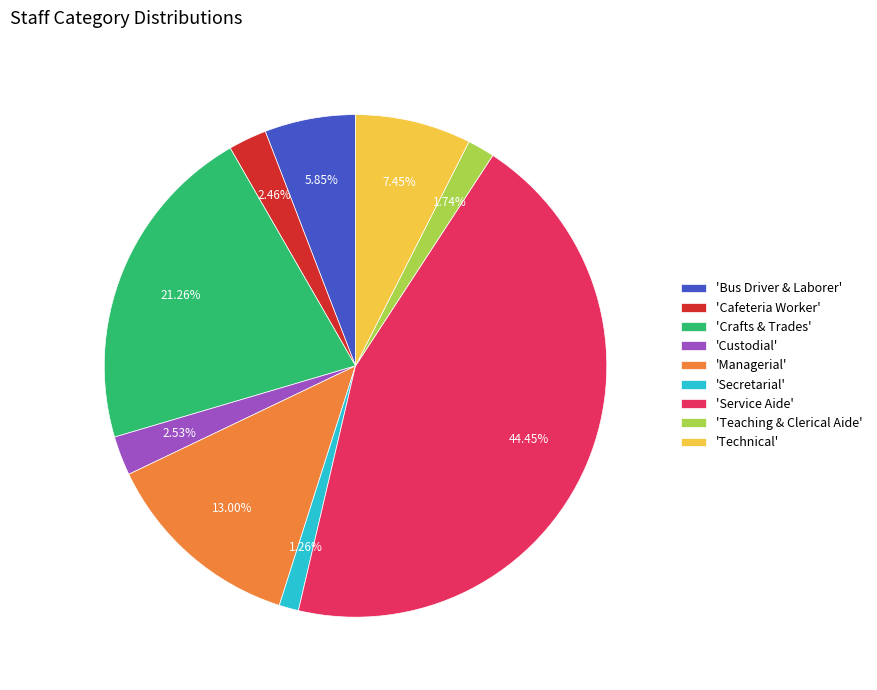

Between 'Service Aide' and 'Crafts & Trades', which is larger?

'Service Aide'